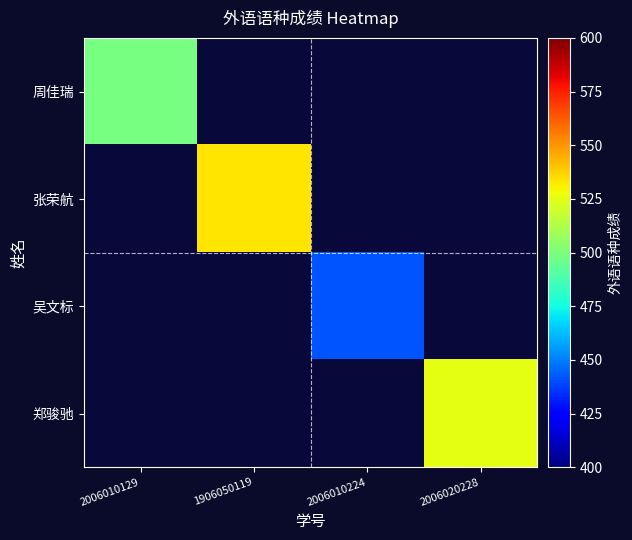

What is the total value across all series at 2006020228?

525